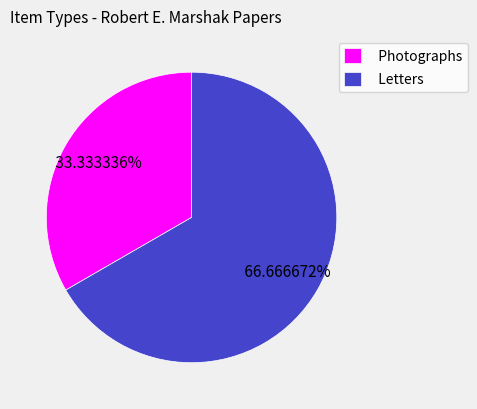

Which category has the biggest portion of the pie?

Letters